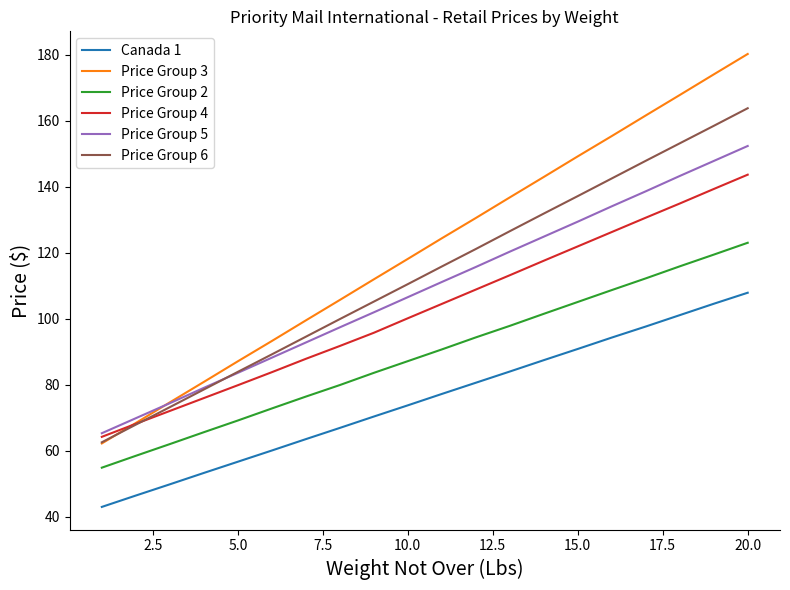

List the series in order of their peak value, lowest first.

Canada 1, Price Group 2, Price Group 4, Price Group 5, Price Group 6, Price Group 3